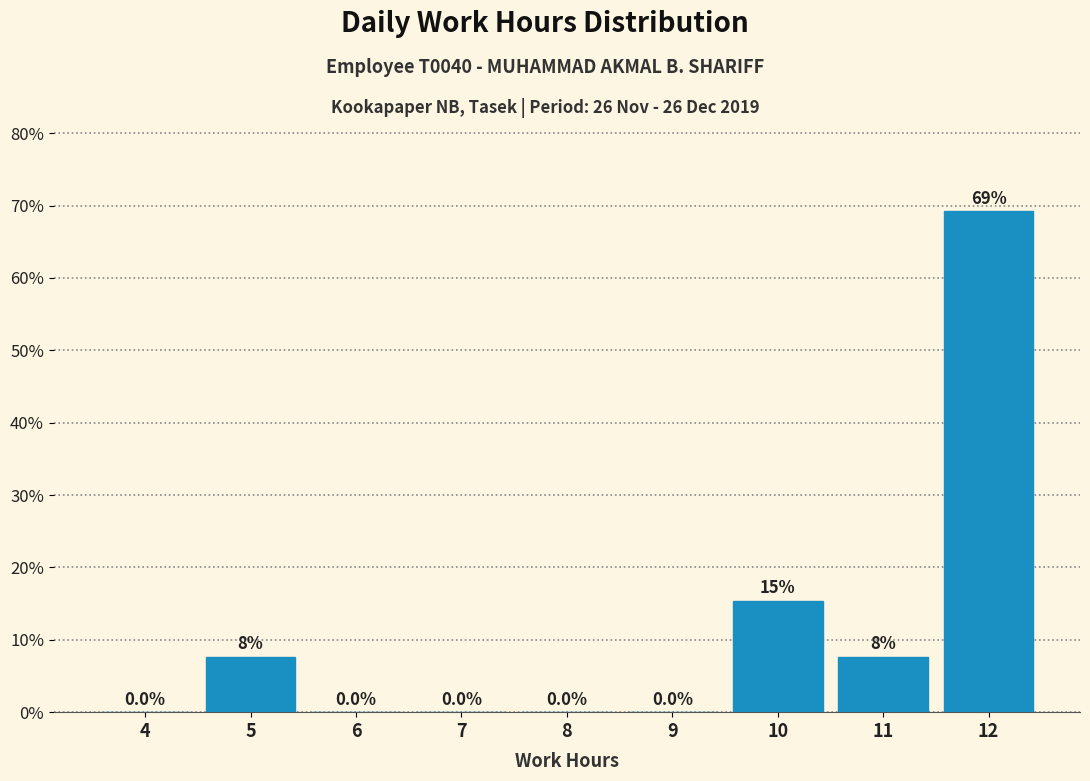

Reading left to right, extract all data points from this chart.

4=0.0	5=7.7	6=0.0	7=0.0	8=0.0	9=0.0	10=15.4	11=7.7	12=69.2